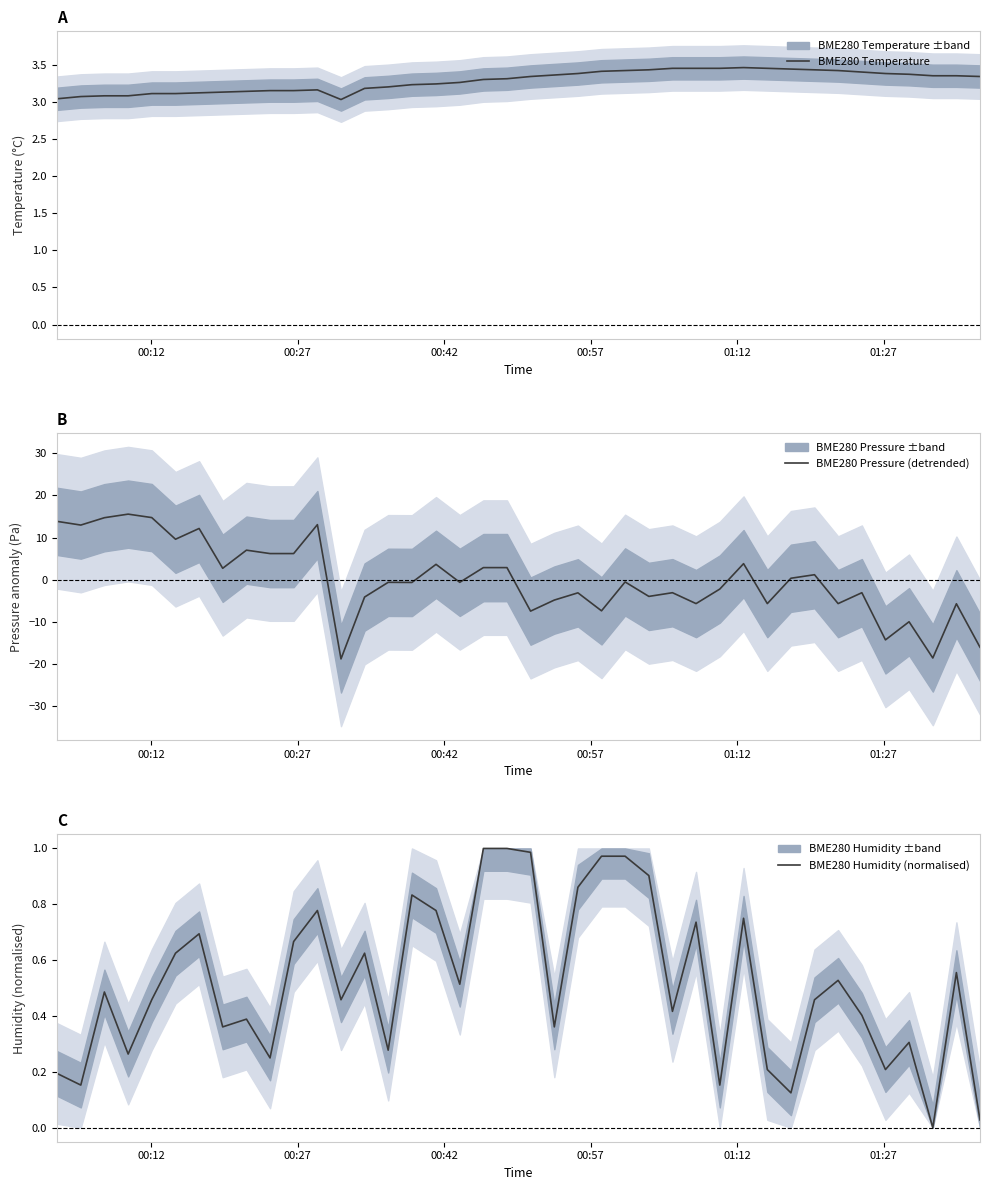

Does the chart display data point markers on the line(s)?

No